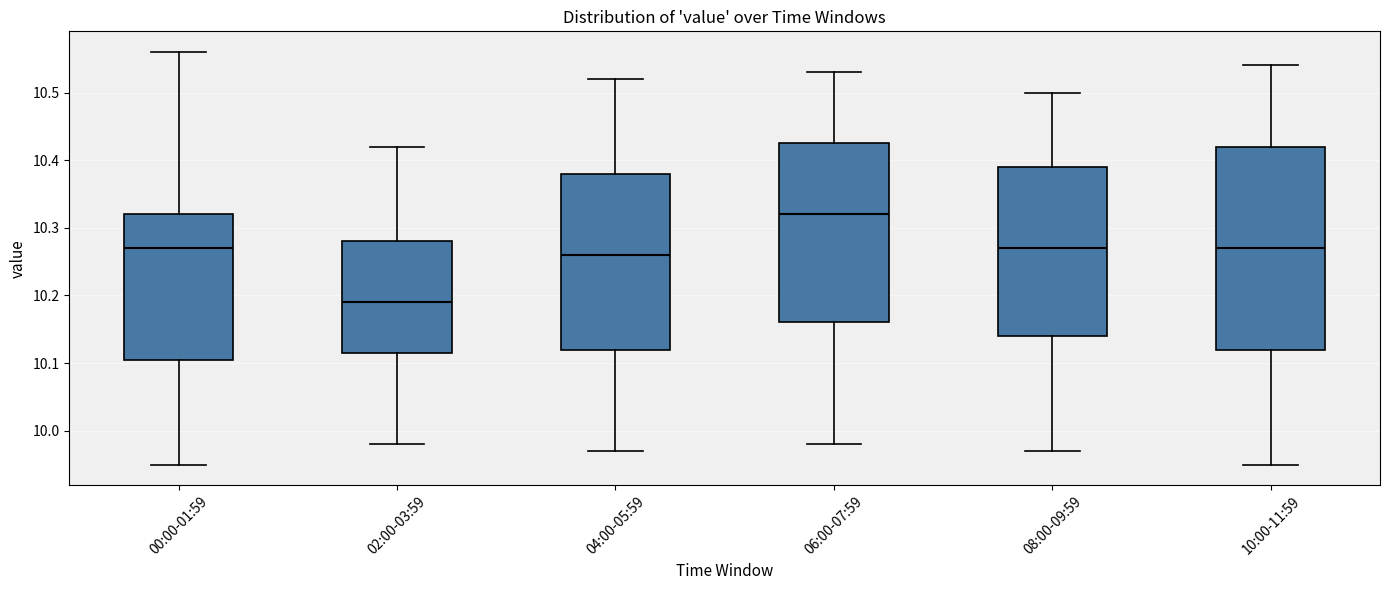

Which box is the tallest, from its lower edge to its upper edge?

10:00-11:59